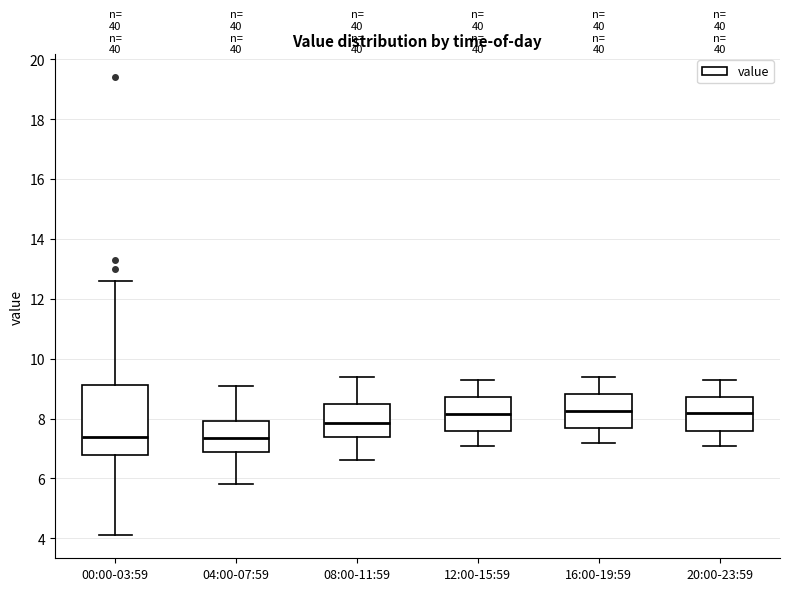

Where does the median line of the box for 08:00-11:59 sit on the y-axis? The values are not printed on the chart, so give them approximately, as read against the axis.

7.8